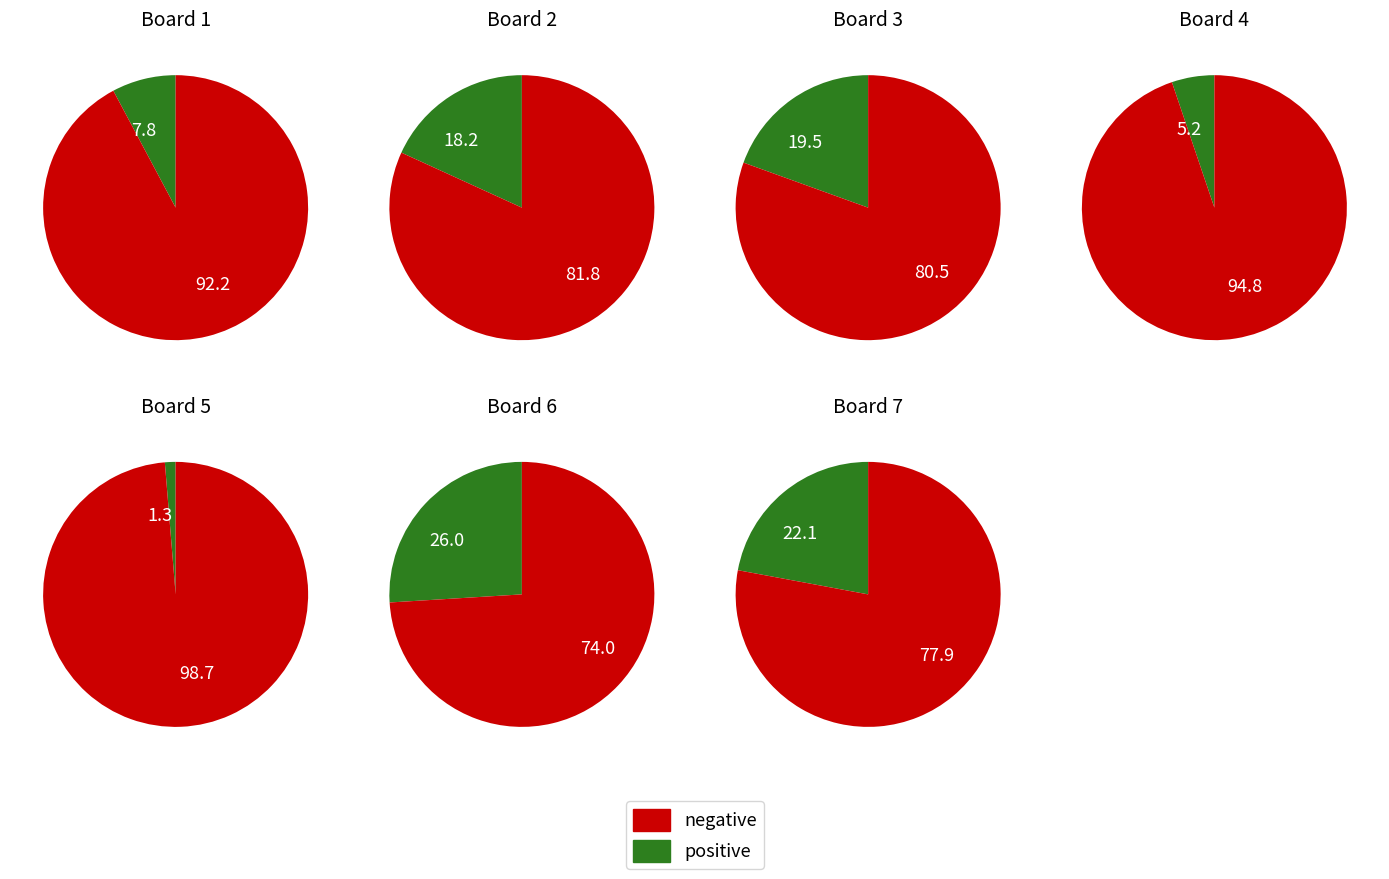

Is it true that 1 is 8% of the pie?

True